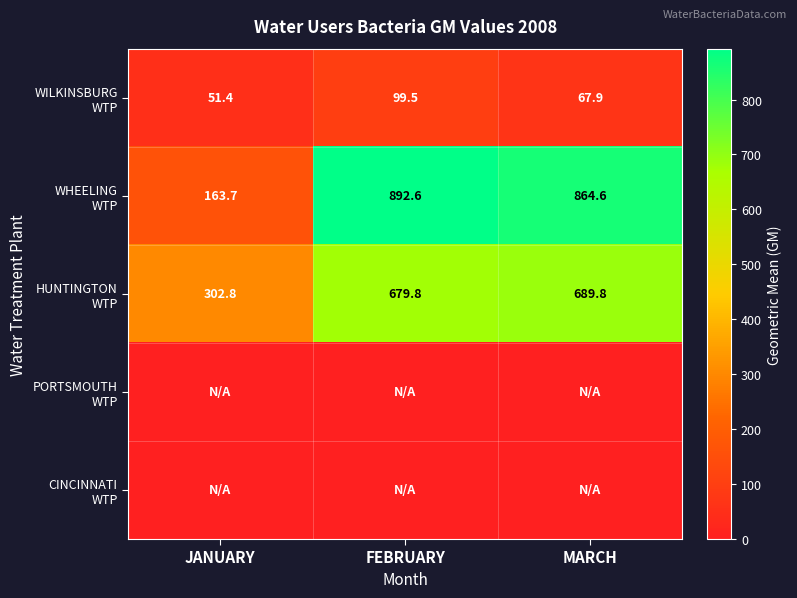

The value of WHEELING WTP at JANUARY is 58.5. True or false?

False